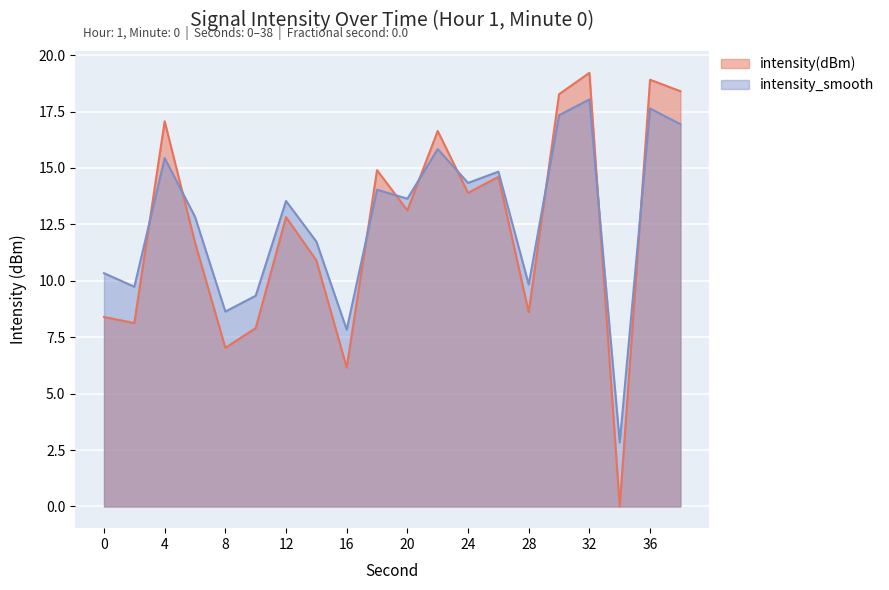

Reading left to right, list all the values displayed in this chart.

intensity(dBm): 8.4	8.1	17.1	11.7	7.0	7.9	12.8	10.9	6.2	14.9	13.1	16.6	13.9	14.6	8.6	18.3	19.2	0.0	18.9	18.4
intensity_smooth: 10.3	9.7	15.4	12.8	8.6	9.3	13.5	11.7	7.8	14.0	13.6	15.8	14.3	14.8	9.8	17.3	18.0	2.8	17.6	16.9